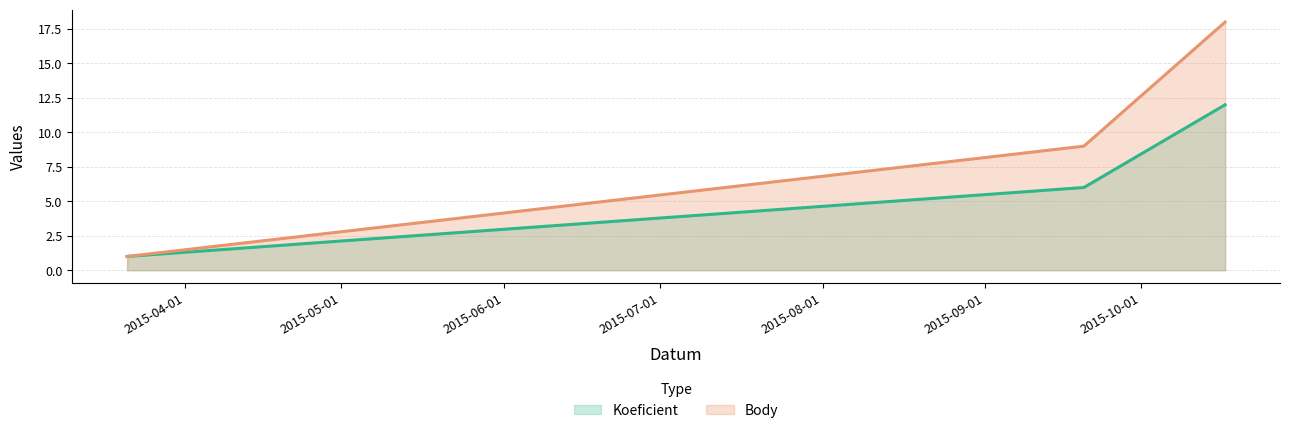

Is the value of Body at 2015-10-17 greater than the value of Koeficient at 2015-03-21?

Yes